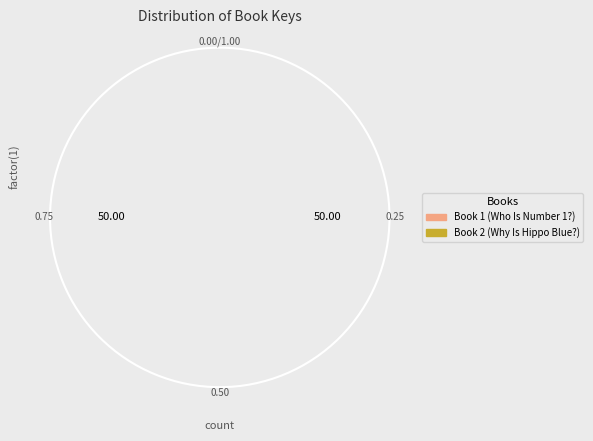

How many slices are in this pie chart?

2